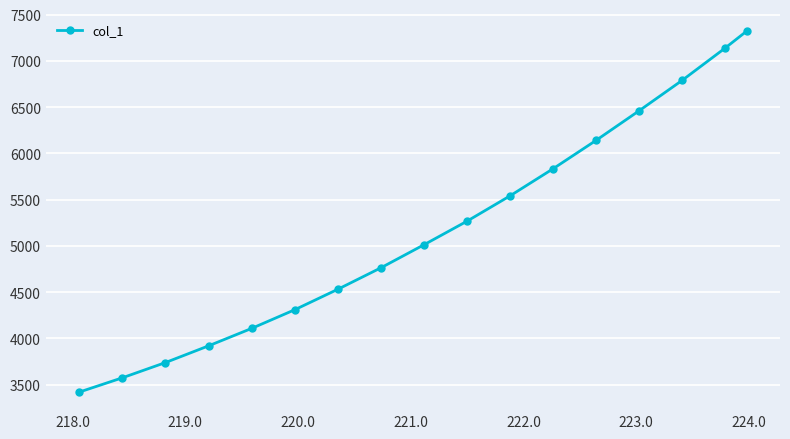

What is the smallest value displayed?

3420.2